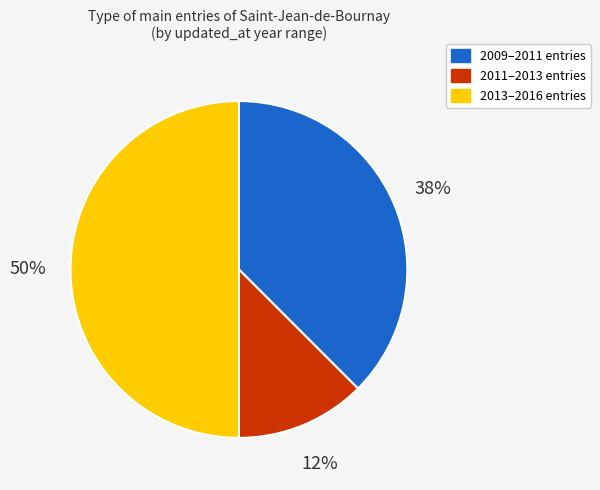

To the nearest percent, what is the average slice percentage?

33%